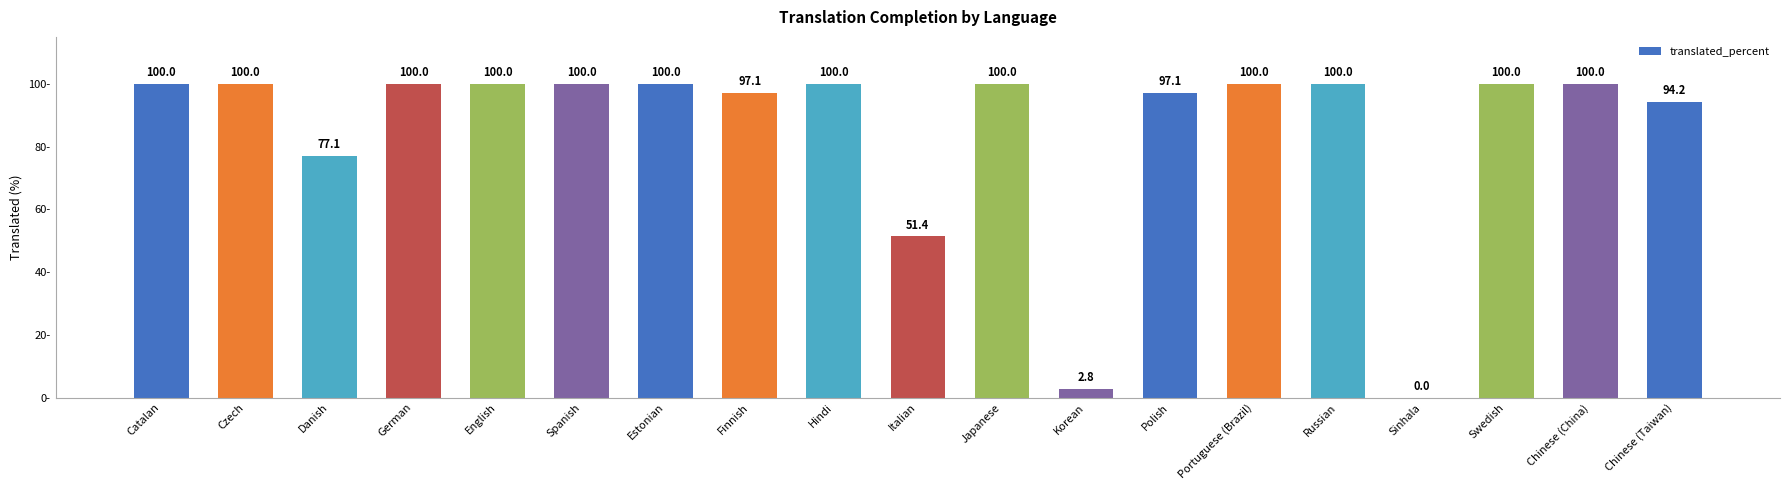

What is the maximum value shown in the chart?

100.0